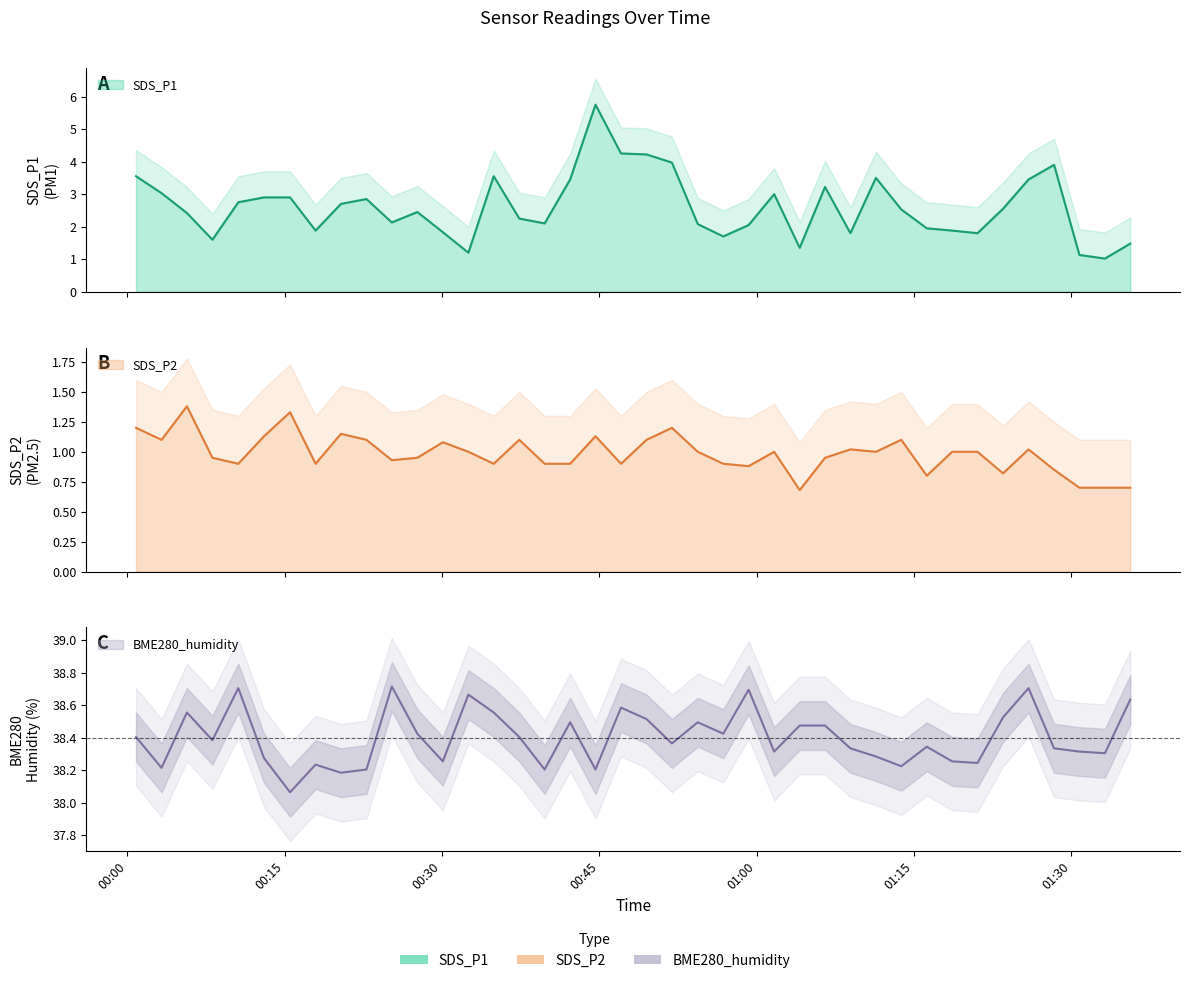

At which category does BME280_humidity reach its first local peak?

2021/07/07 00:05:41